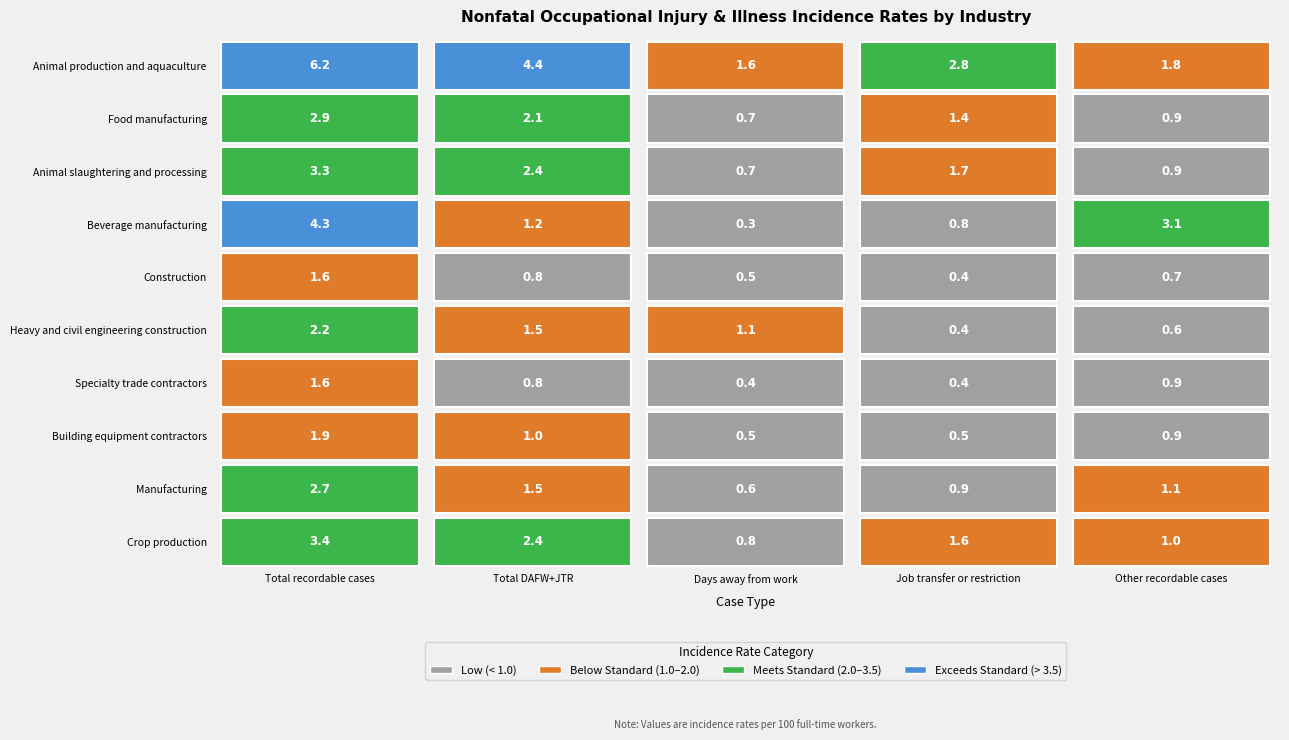

What value does the Beverage manufacturing series have at 1?

1.2